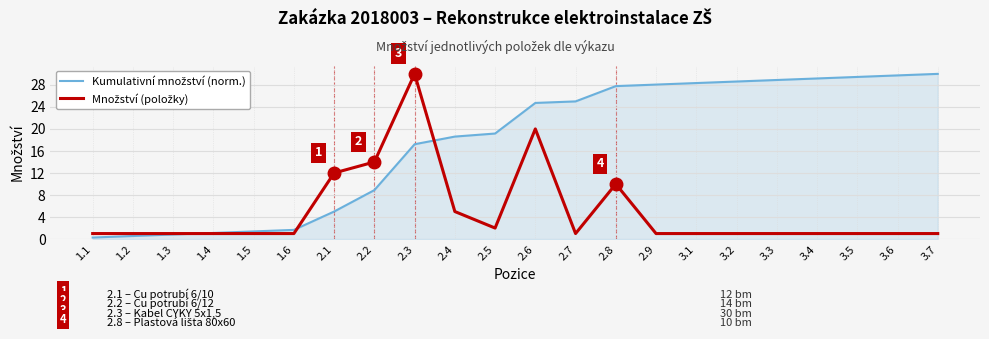

What is the total value across all series at 1.3?

1.8